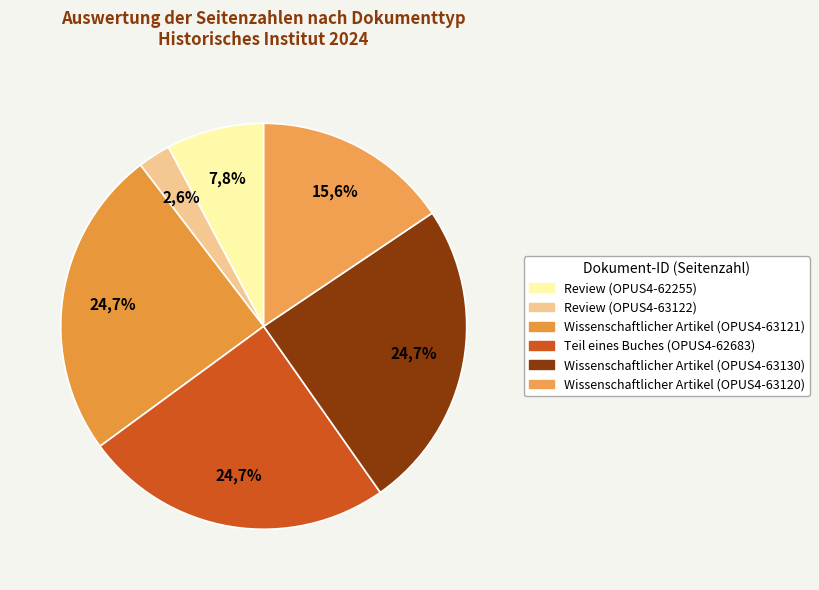

How many slices are in this pie chart?

6